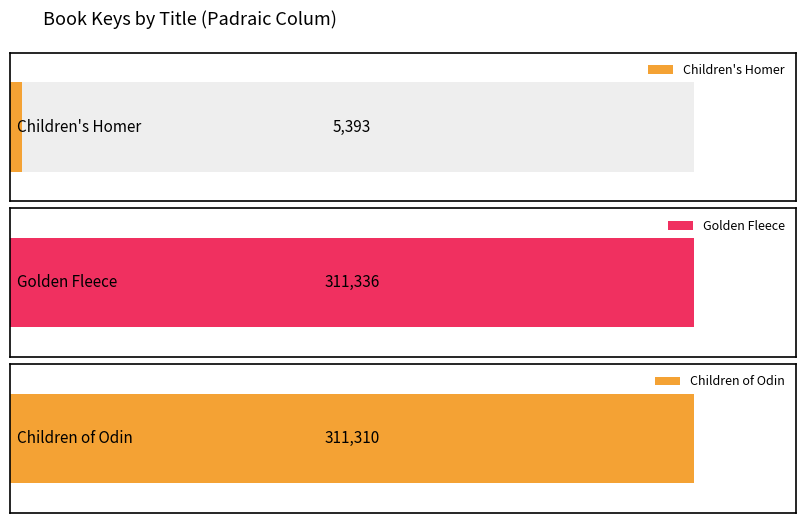

What is the change in value from Children's Homer to Children of Odin?

+305917